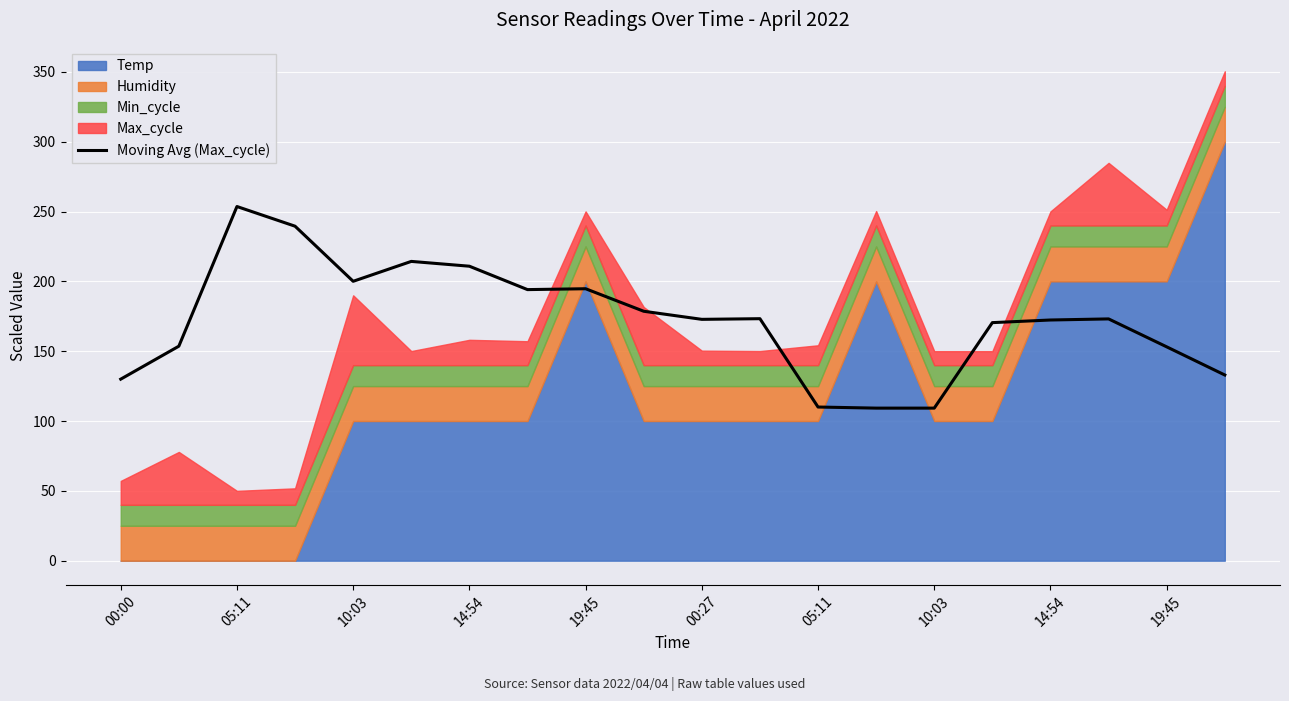

Which has a higher value, 19:45 or 19:45?

19:45